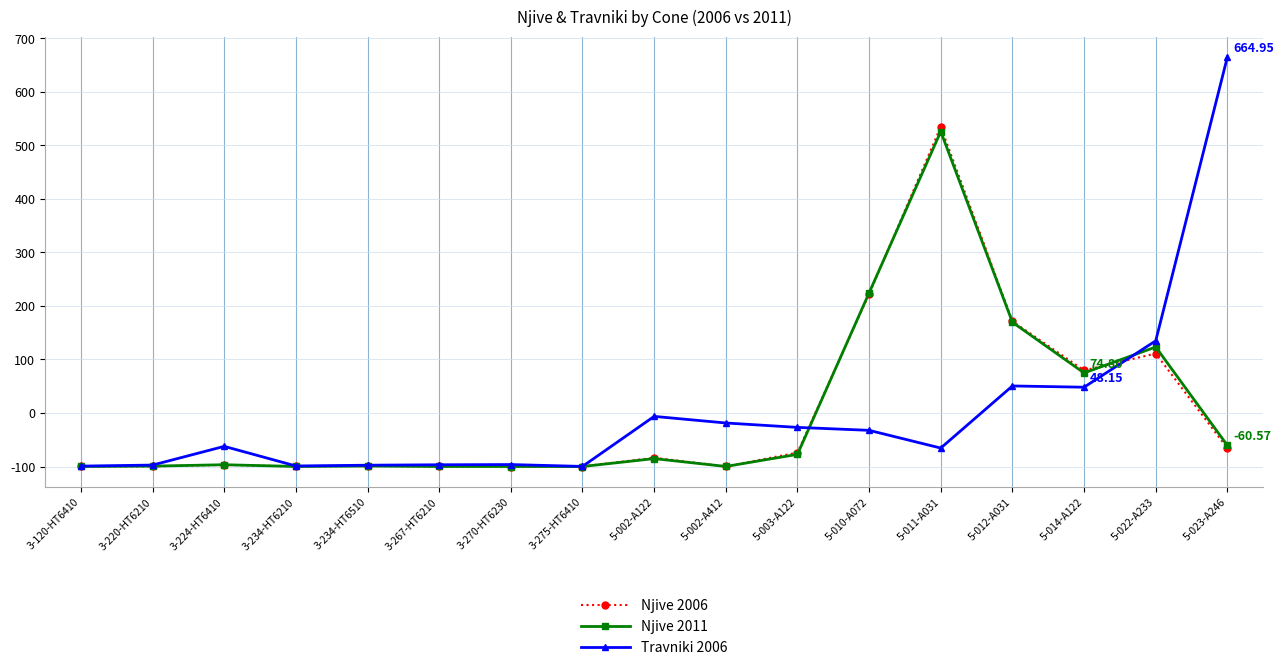

What is the label of the 17th point from the right?

3-120-HT6410